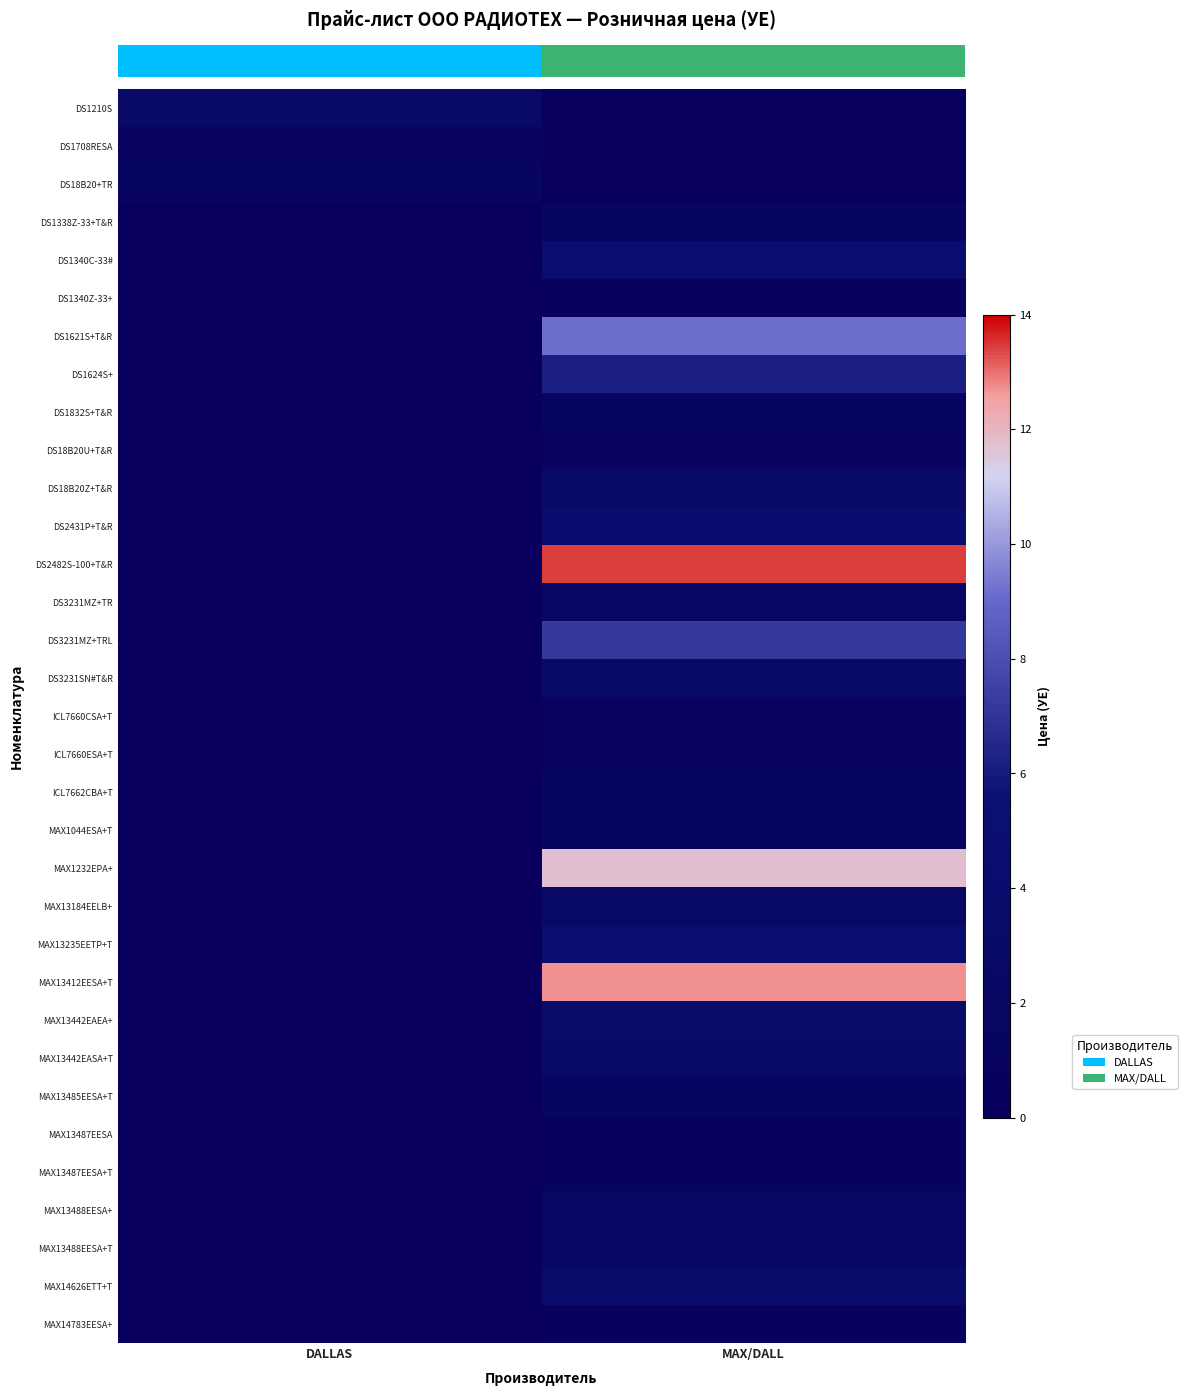

What is the spread (max minus min) of values at MAX/DALL?

13.4